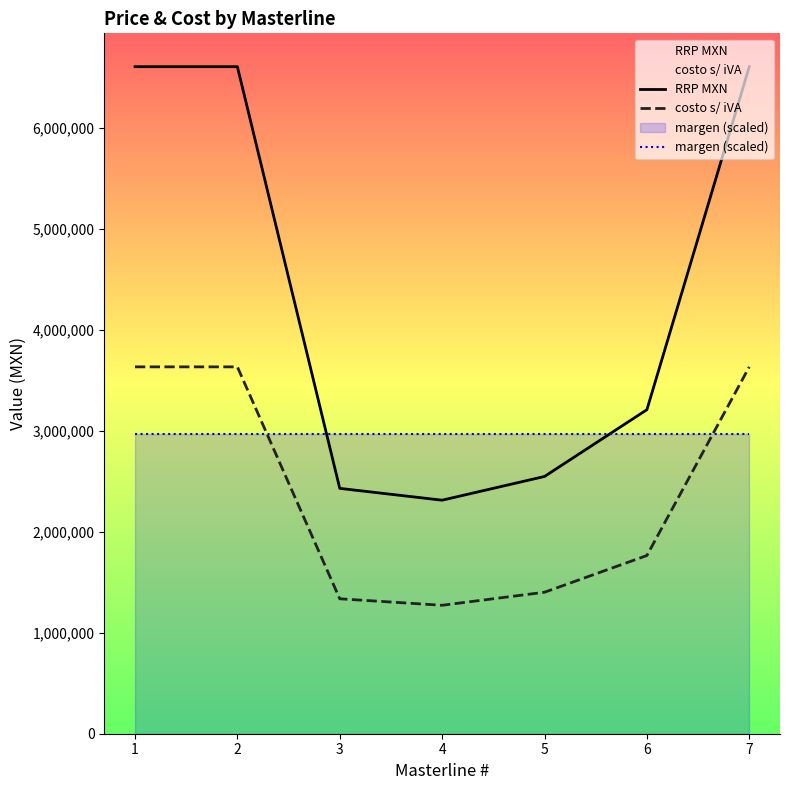

What is the highest value of the margen (scaled) series?

2971800